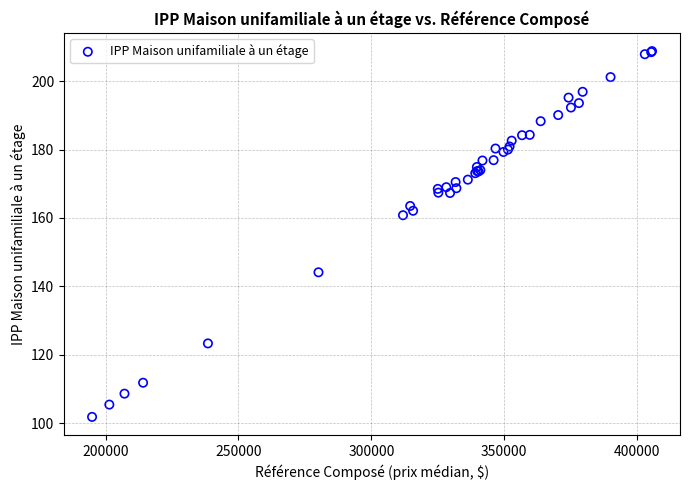

What Y value in the scatter plot is closest to 155?

160.8